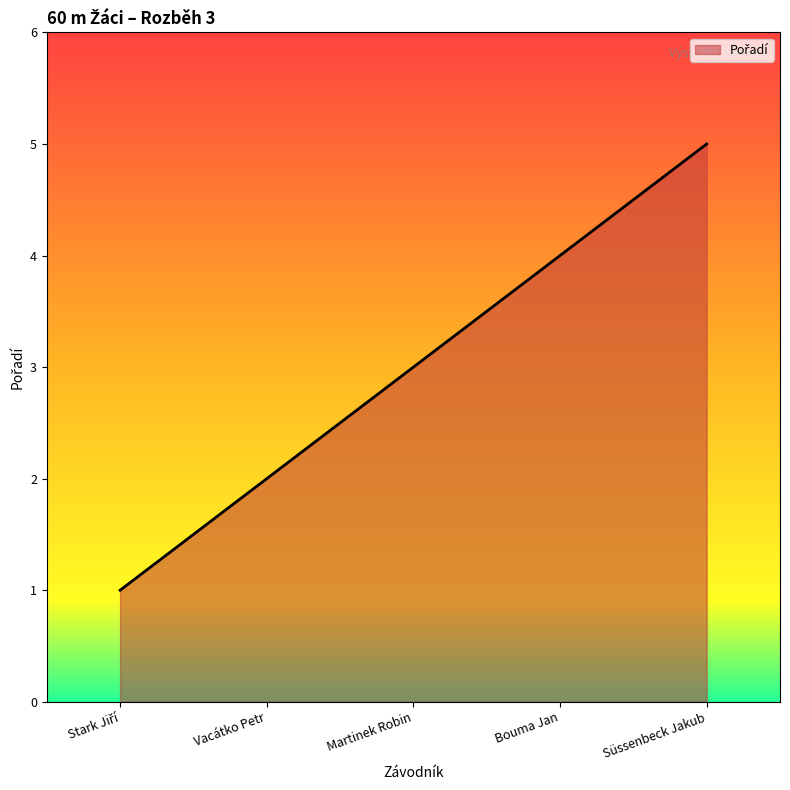

Between Süssenbeck Jakub and Bouma Jan, which is larger?

Süssenbeck Jakub